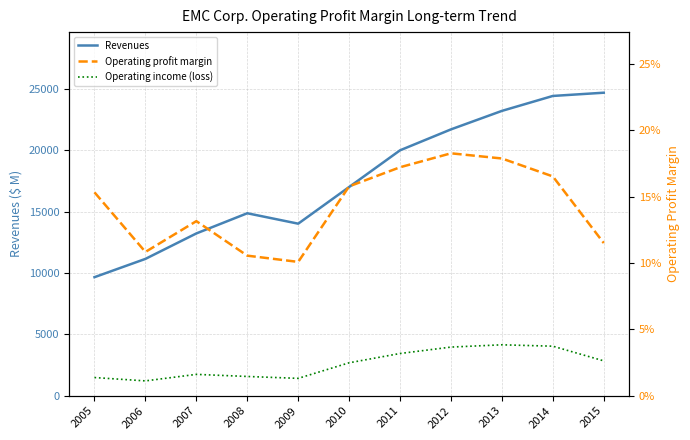

Which series has the largest range (max minus min)?

Revenues